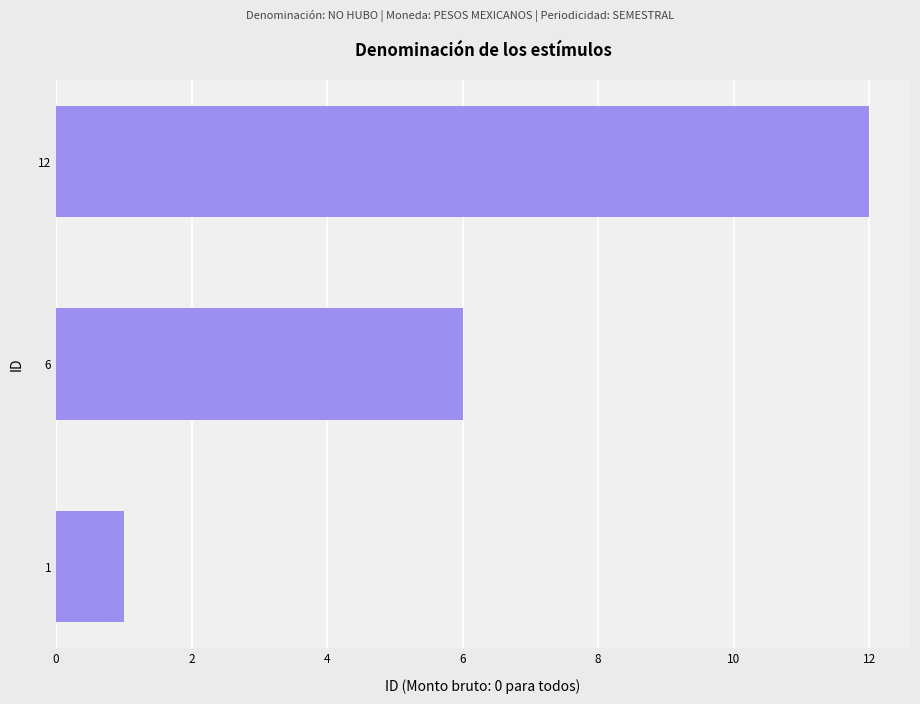

List the labels in order of value, smallest first.

1, 6, 12